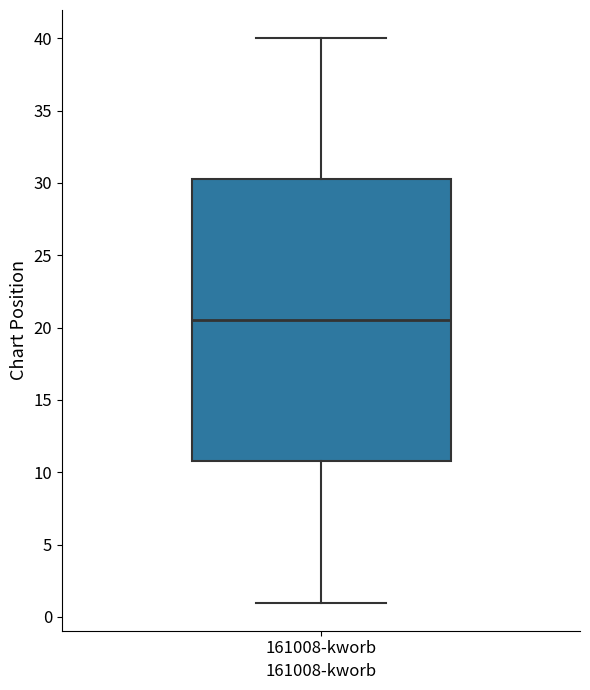

Read this box plot against the y-axis: the position of the median line, the range covered by the box, and the ends of both whiskers. The values are not printed on the chart, so give them approximately, as read against the axis.

median 20.5, box 11.0 to 30.5, whiskers 1.0 to 40.0